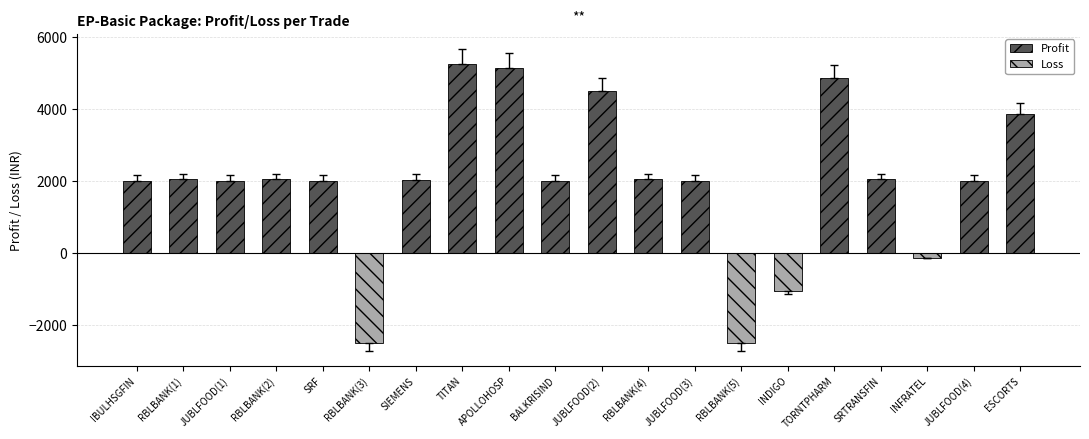

Where is Profit nearest to the value 3625?

ESCORTS